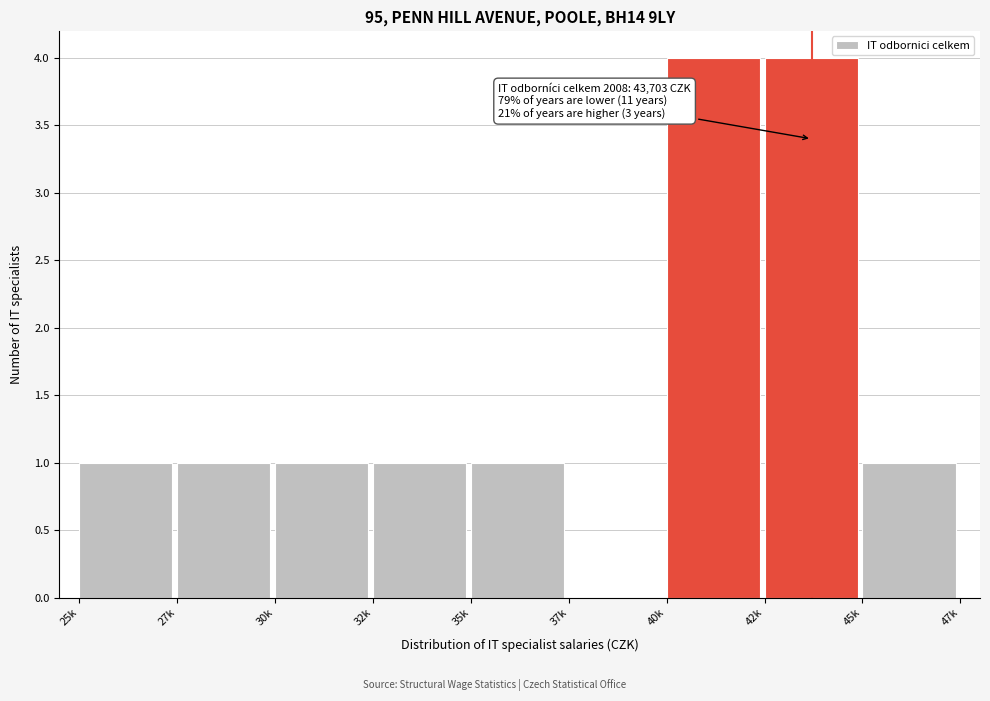

Reading left to right, extract all data points from this chart.

25k=1	27k=1	30k=1	32k=1	35k=1	37k=0	40k=4	42k=4	45k=1